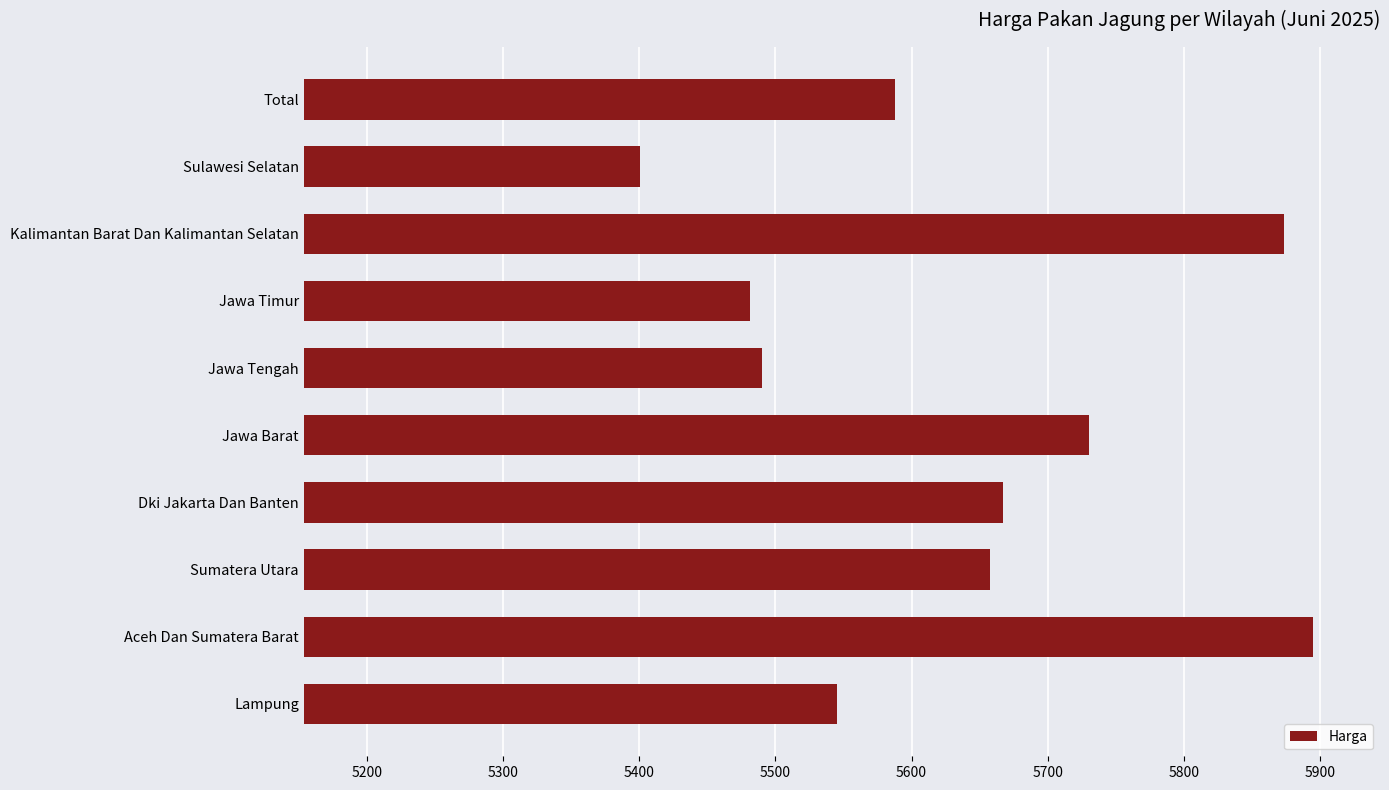

Is it true that the value at Jawa Barat is 5730.4?

True